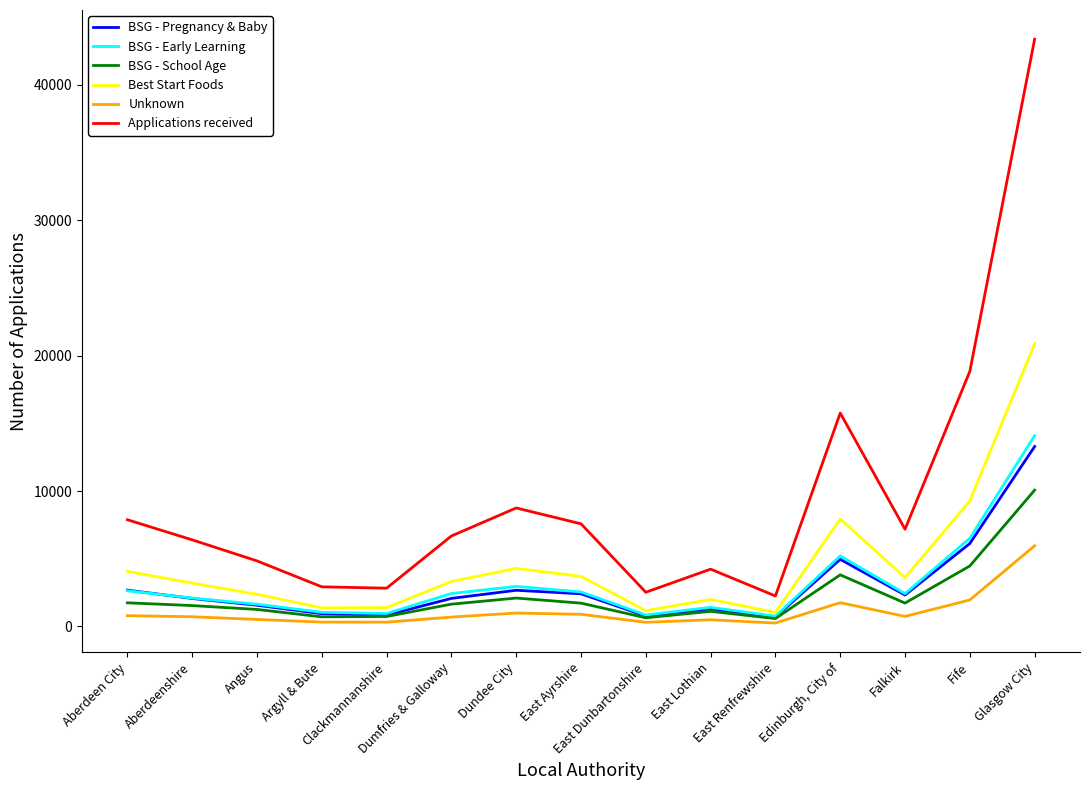

What is the difference between the second highest and minimum values in the BSG - School Age series?

3885